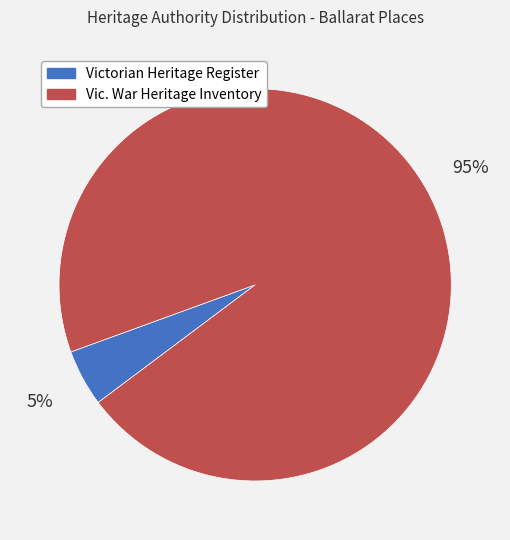

Is there a majority slice in this chart?

Yes